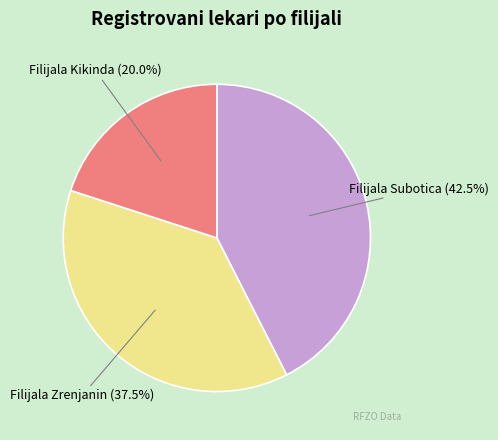

How many segments does this pie chart have?

3